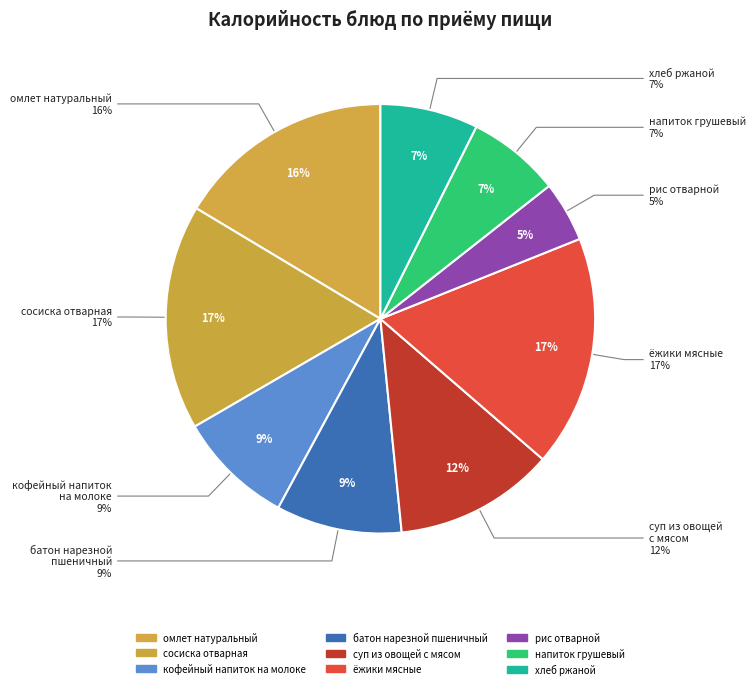

Combined, what portion of the pie is суп из овощей с мясом со сметаной and батон нарезной пшеничный?

21.5%